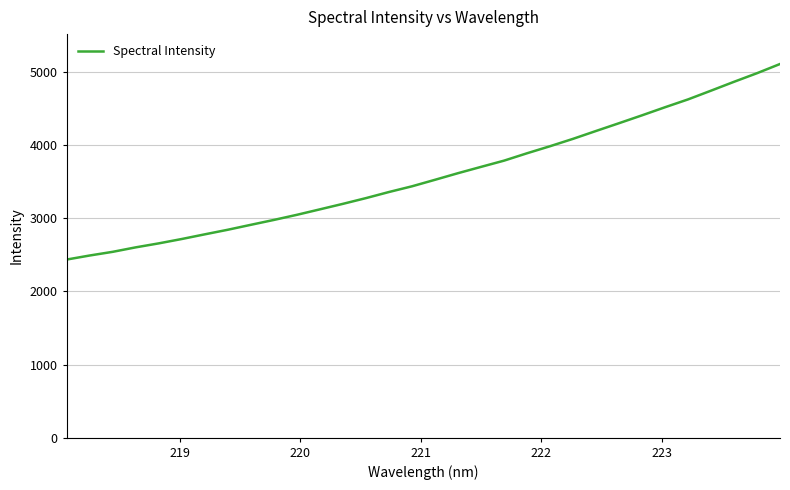

What is the difference between the maximum and minimum values?

2673.4